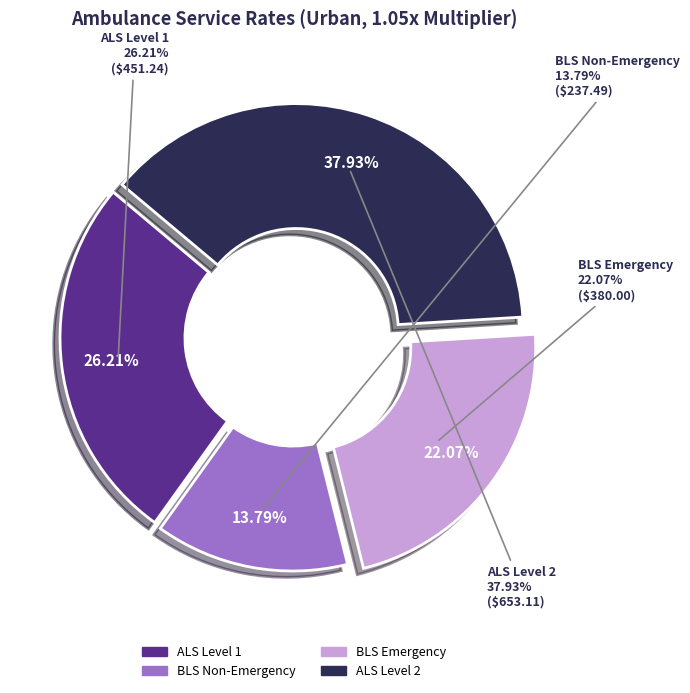

How many segments does this pie chart have?

4